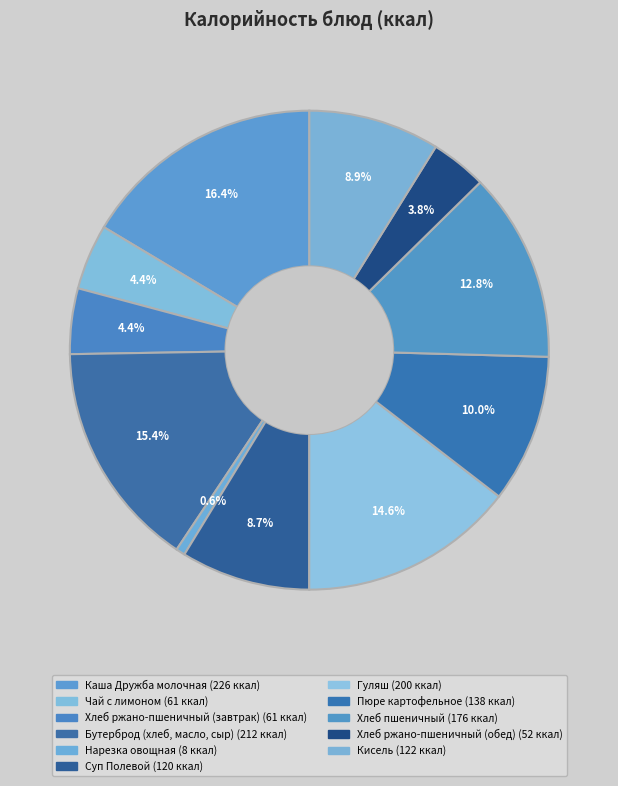

How much of the chart is everything except Пюре картофельное?

90.0%